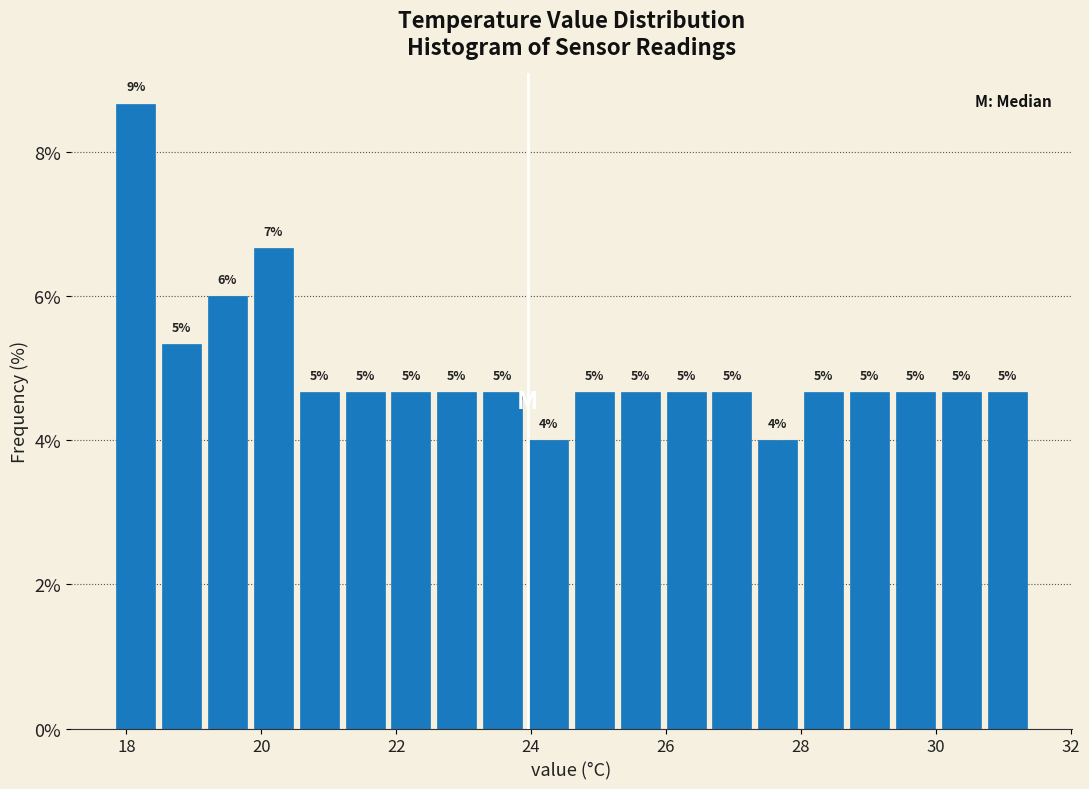

Around what value on the x-axis is the tallest bar? Give the approximate position of its centre, as read against the axis.

18.2